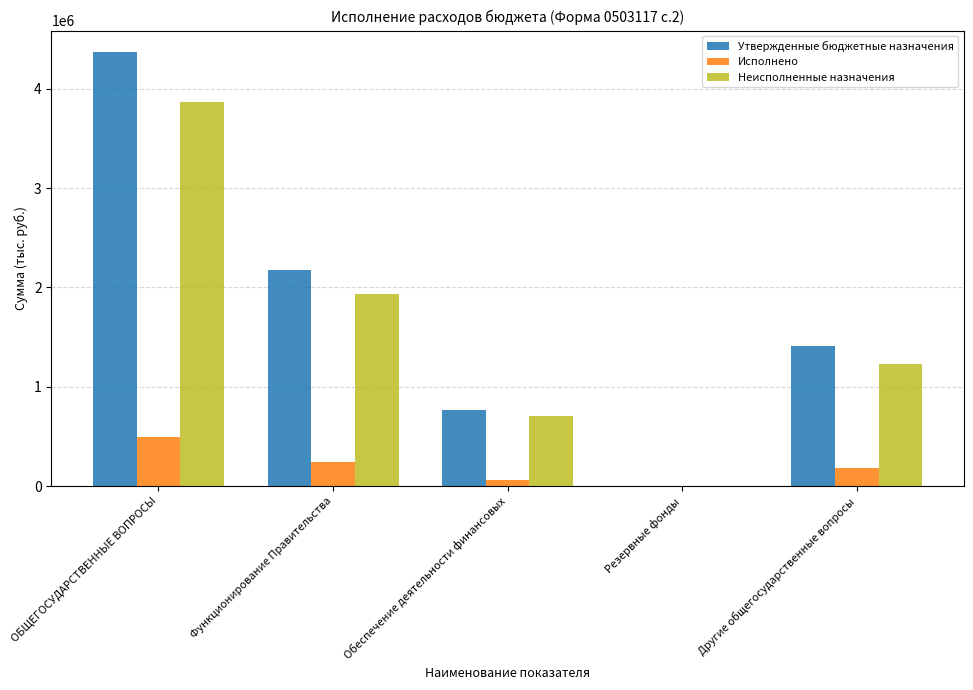

The value of Утвержденные бюджетные назначения at Функционирование Правительства is 2176984.0. True or false?

True